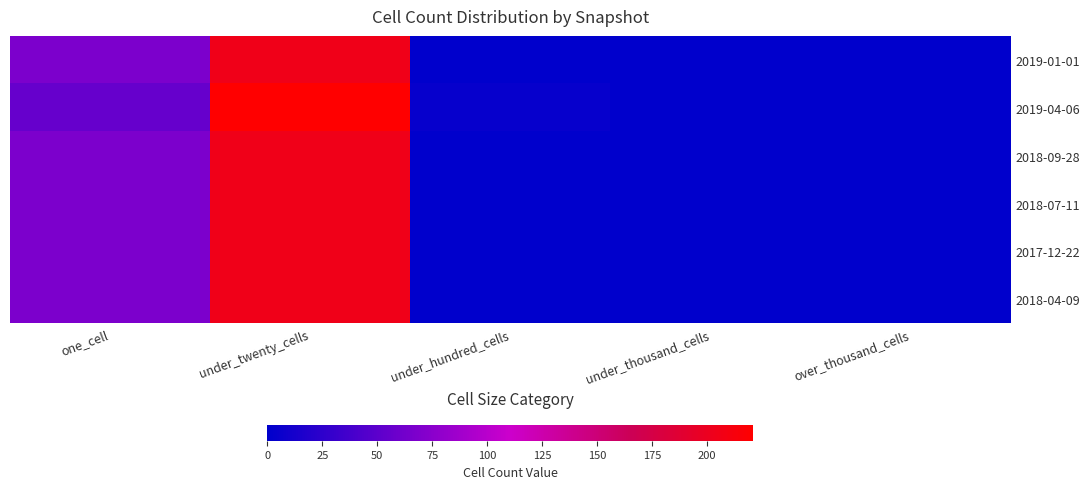

Reading left to right, extract all data points from this chart.

2019-01-01: one_cell=68	under_twenty_cells=205	under_hundred_cells=0	under_thousand_cells=0	over_thousand_cells=0
2019-04-06: one_cell=56	under_twenty_cells=221	under_hundred_cells=4	under_thousand_cells=0	over_thousand_cells=0
2018-09-28: one_cell=68	under_twenty_cells=205	under_hundred_cells=0	under_thousand_cells=0	over_thousand_cells=0
2018-07-11: one_cell=68	under_twenty_cells=205	under_hundred_cells=0	under_thousand_cells=0	over_thousand_cells=0
2017-12-22: one_cell=68	under_twenty_cells=205	under_hundred_cells=0	under_thousand_cells=0	over_thousand_cells=0
2018-04-09: one_cell=68	under_twenty_cells=205	under_hundred_cells=0	under_thousand_cells=0	over_thousand_cells=0